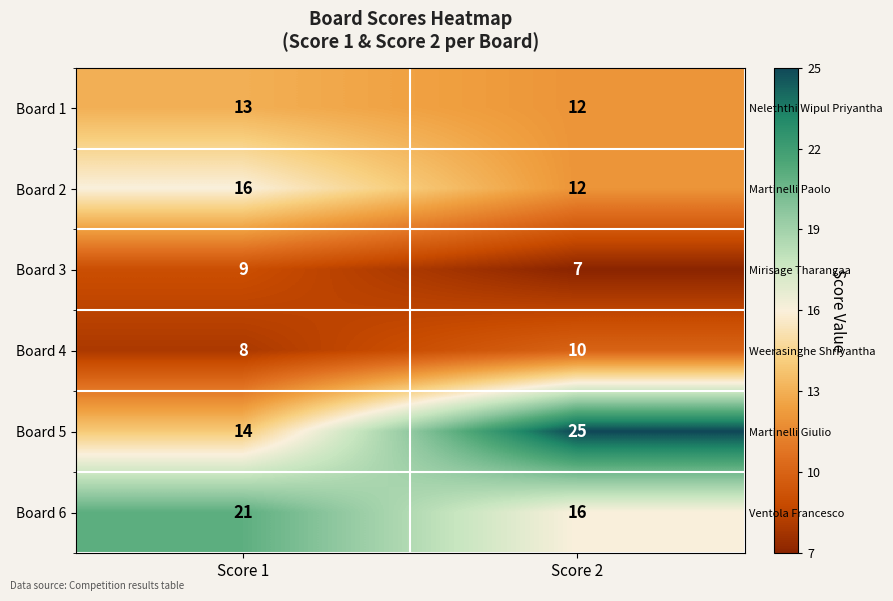

Is the value of Board 5 at Score 1 greater than the value of Board 3 at Score 2?

Yes